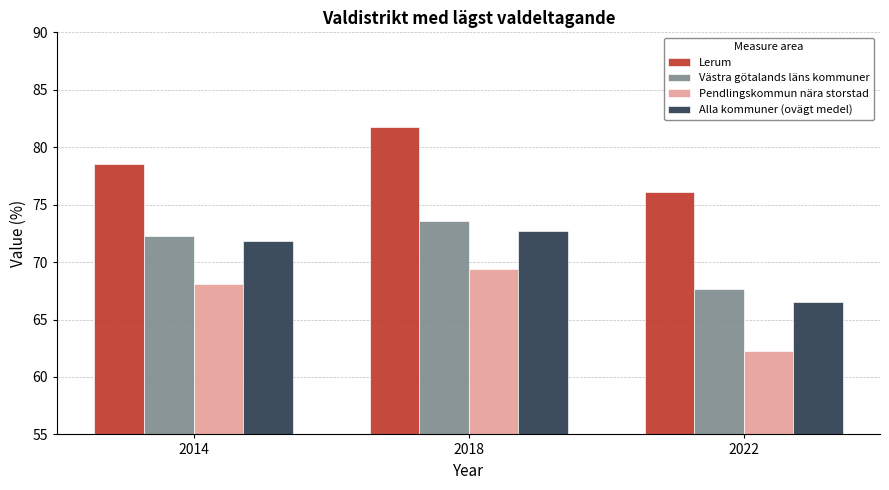

How many distinct data groups are displayed?

4